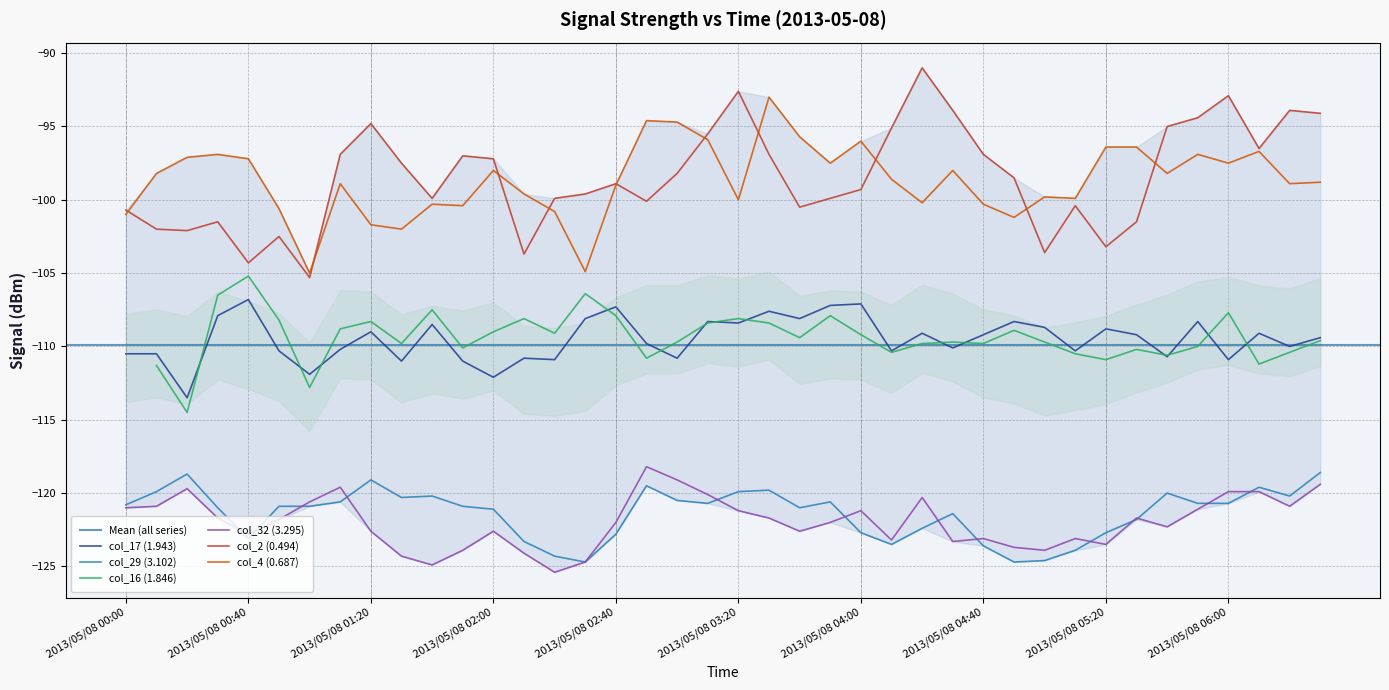

At which category is the sum across all series the highest?

2013/05/08 03:30